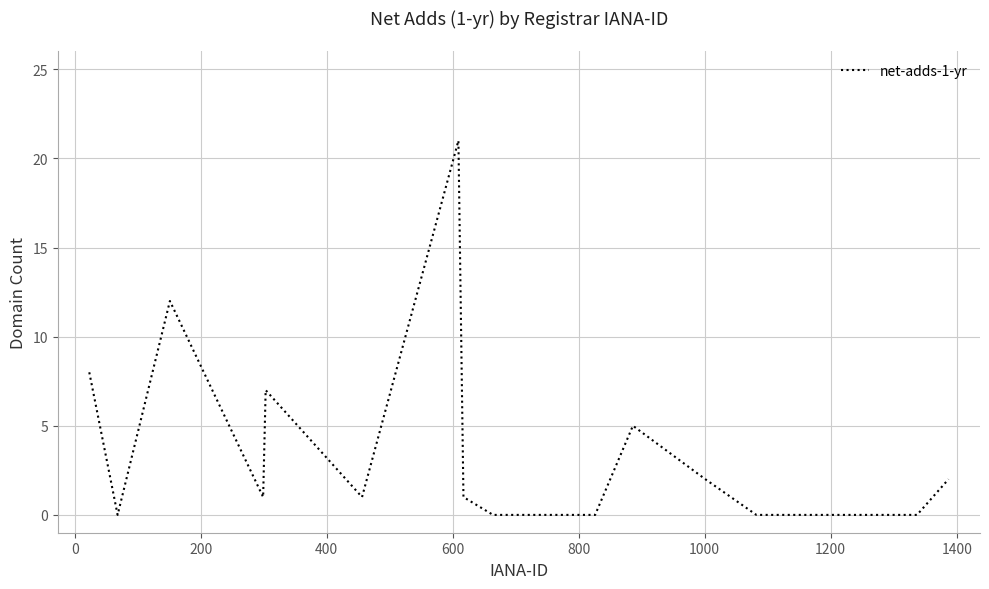

Reading right to left, extract all data points from this chart.

2	0	0	0	0	2	5	0	0	0	0	0	1	21	1	7	1	12	0	8